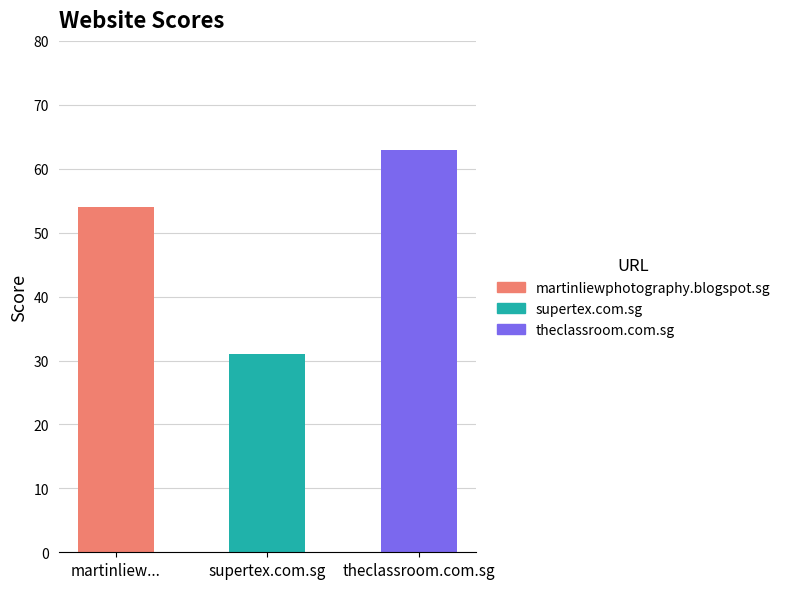

True or false: the data shows 31 at supertex.com.sg.

True